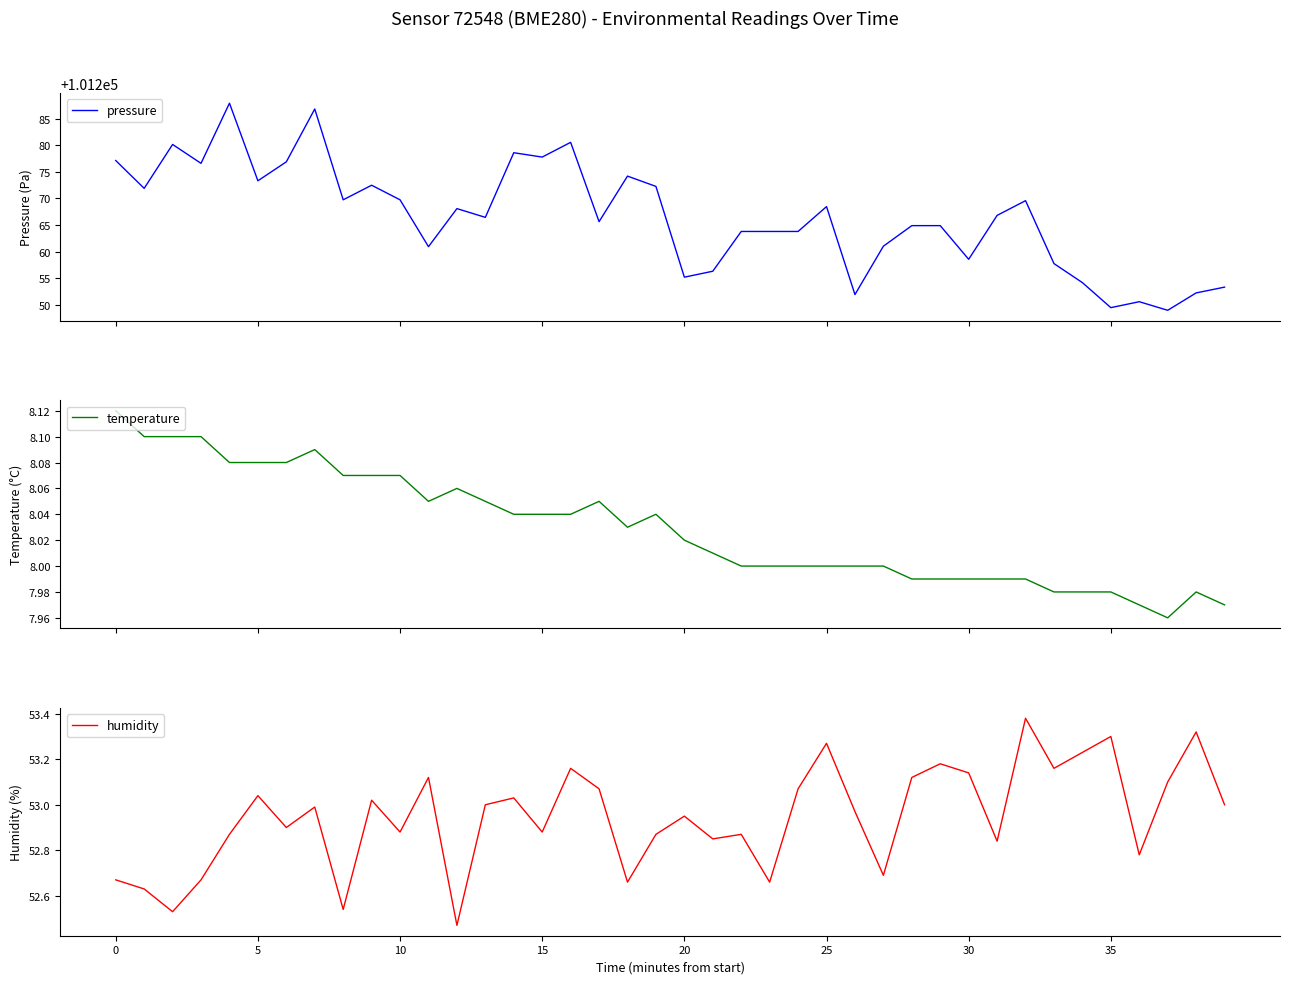

True or false: pressure and humidity cross at least once.

False